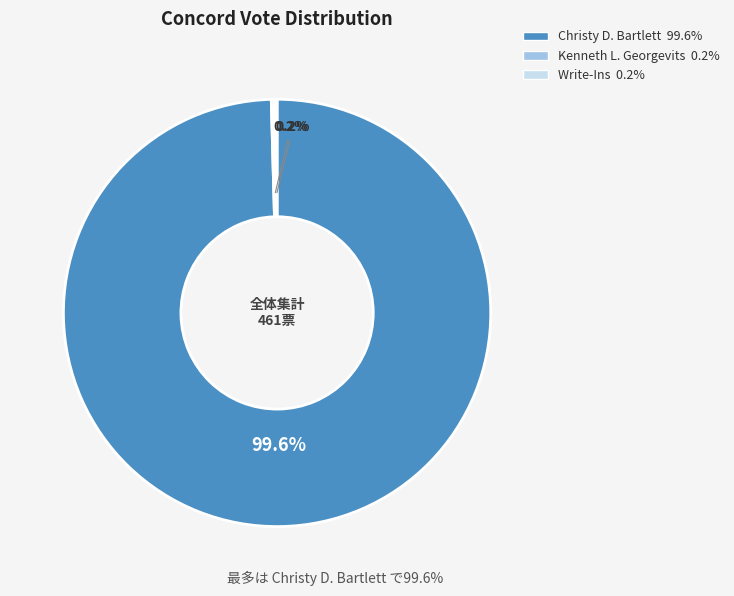

What is the largest slice in the pie chart?

Christy D. Bartlett